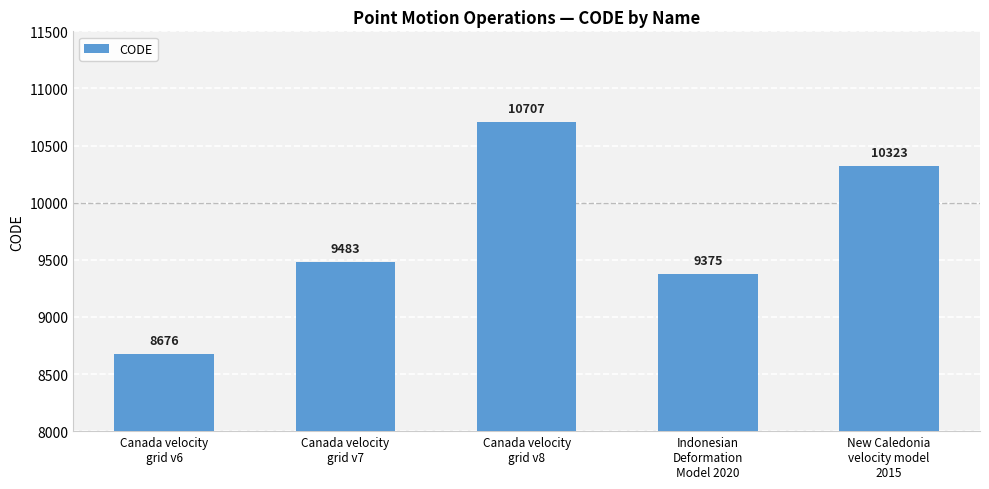

Count the number of data series in this chart.

1